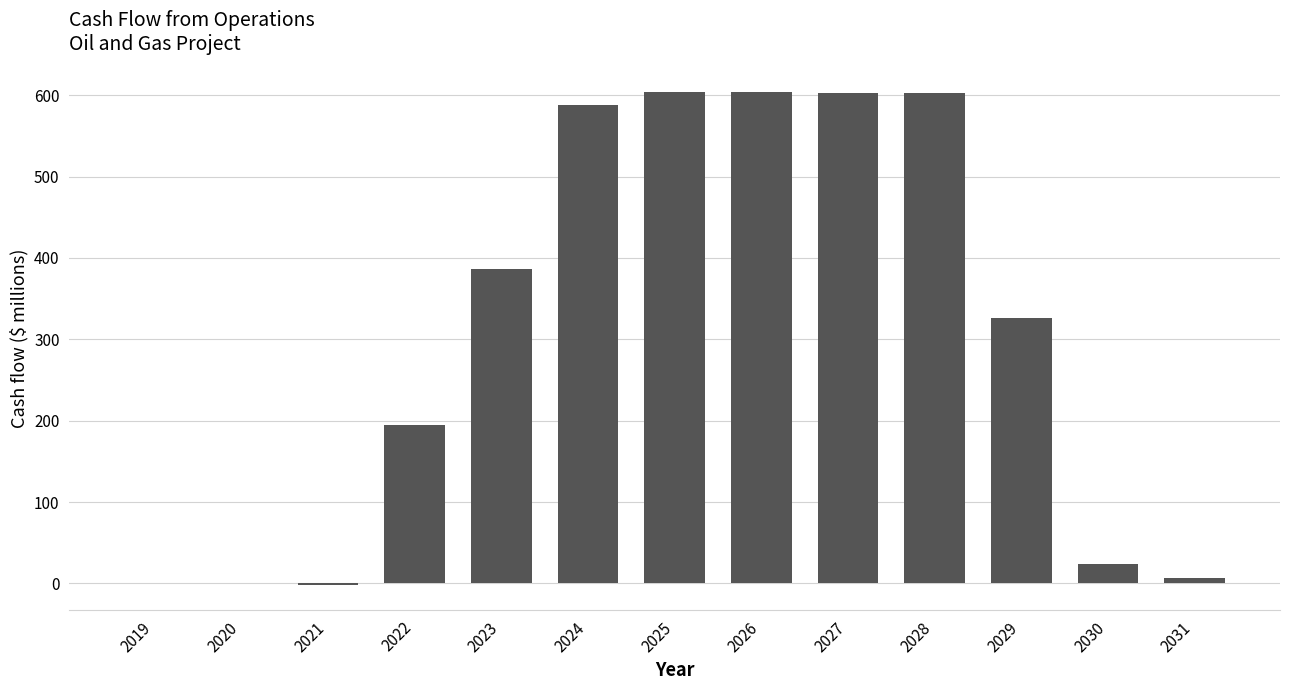

Between 2027 and 2024, which is larger?

2027